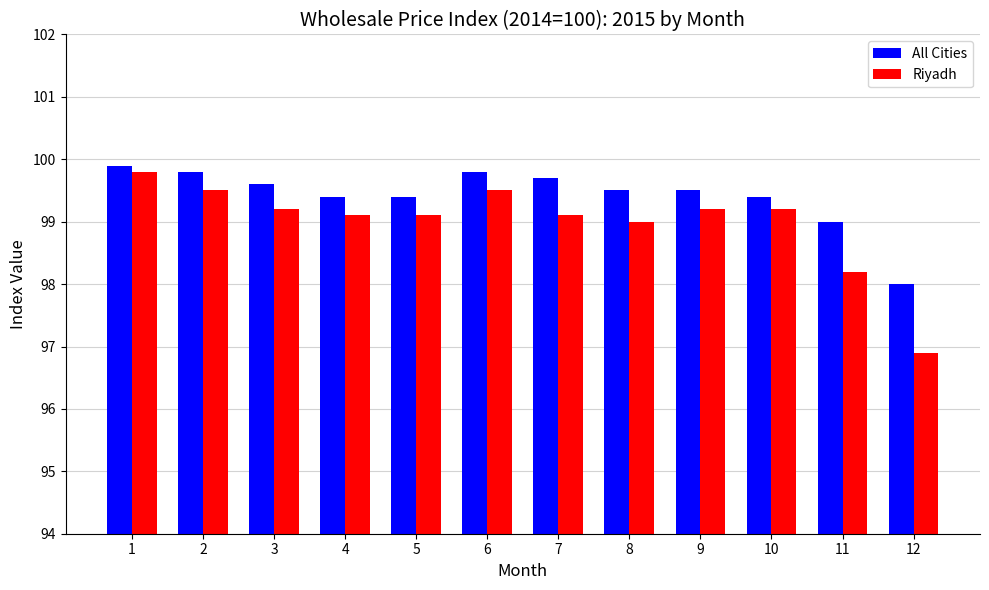

Which series changed the most between 3 and 12?

Riyadh